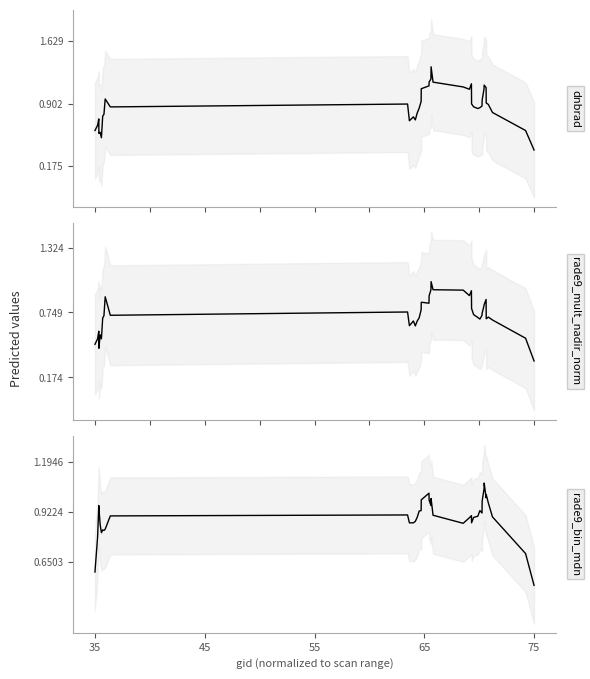

The rade9_bin_mdn (smoothed) series shows 0.3 at 19. True or false?

False